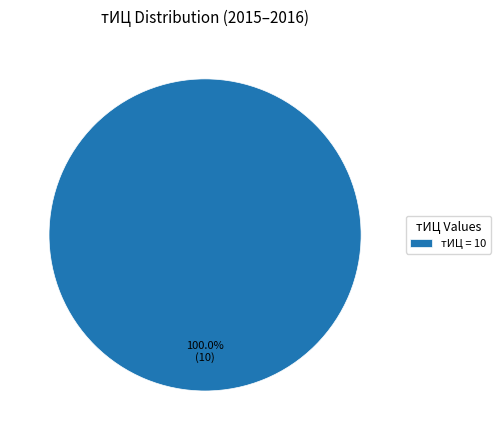

Is there a majority slice in this chart?

Yes